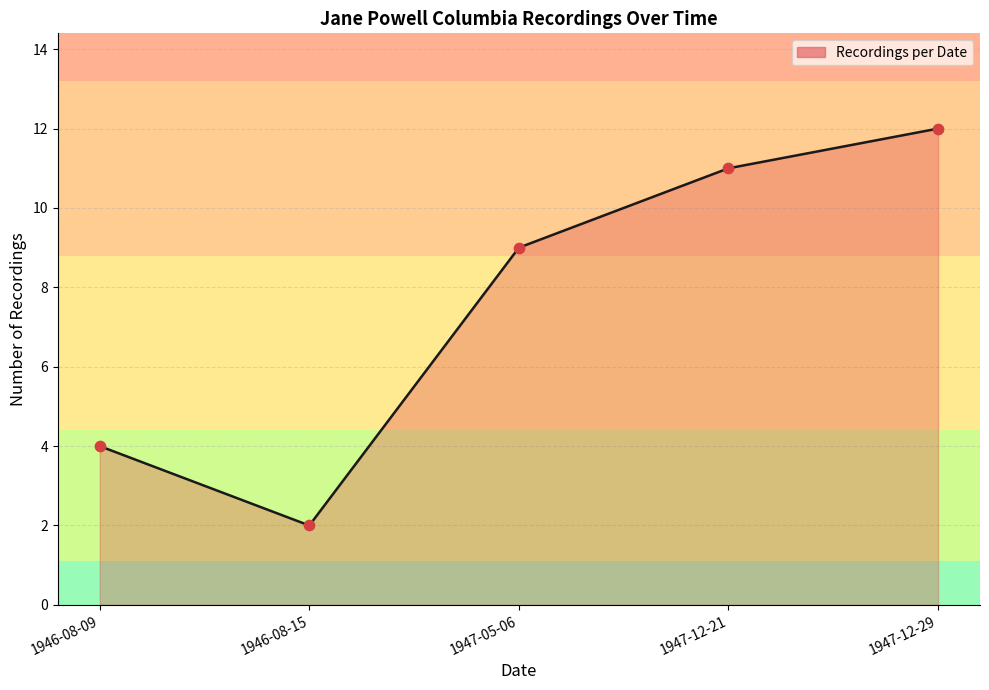

What is the change in value from 1946-08-09 to 1947-05-06?

+5